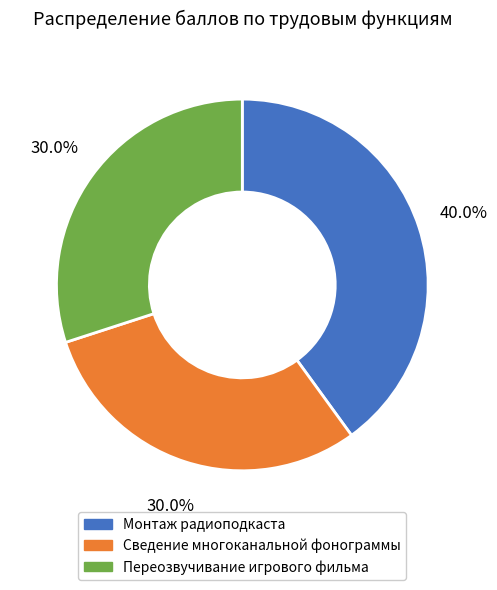

Approximately how many times larger is the value at Монтаж радиоподкаста compared to Сведение многоканальной фонограммы?

1.3